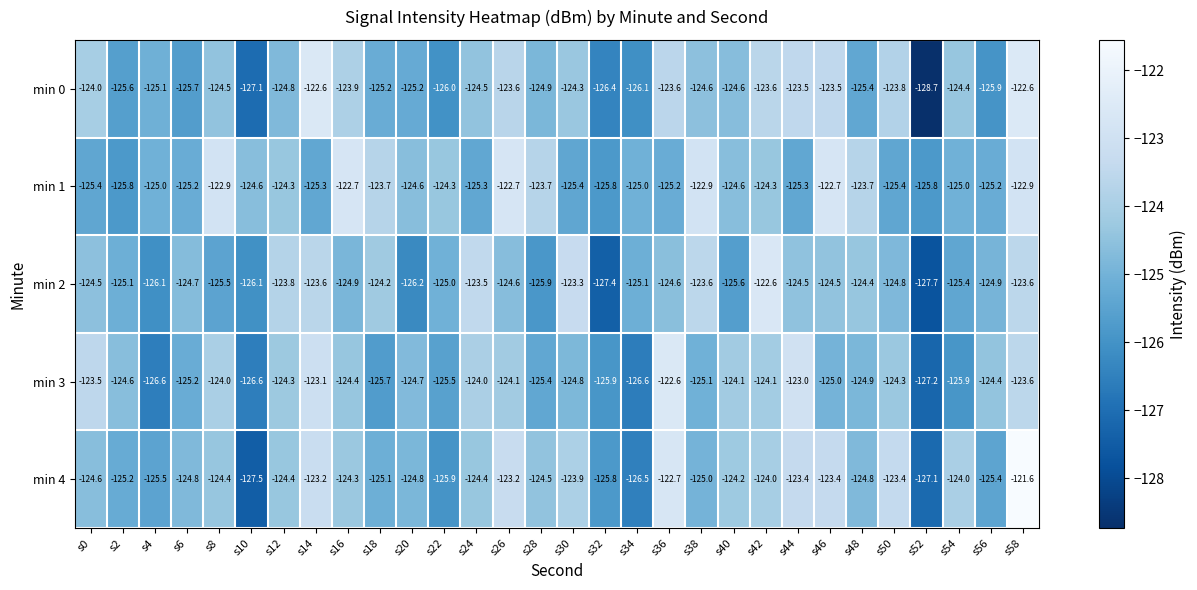

True or false: min 0 has a value of -126.1 at s34.

True